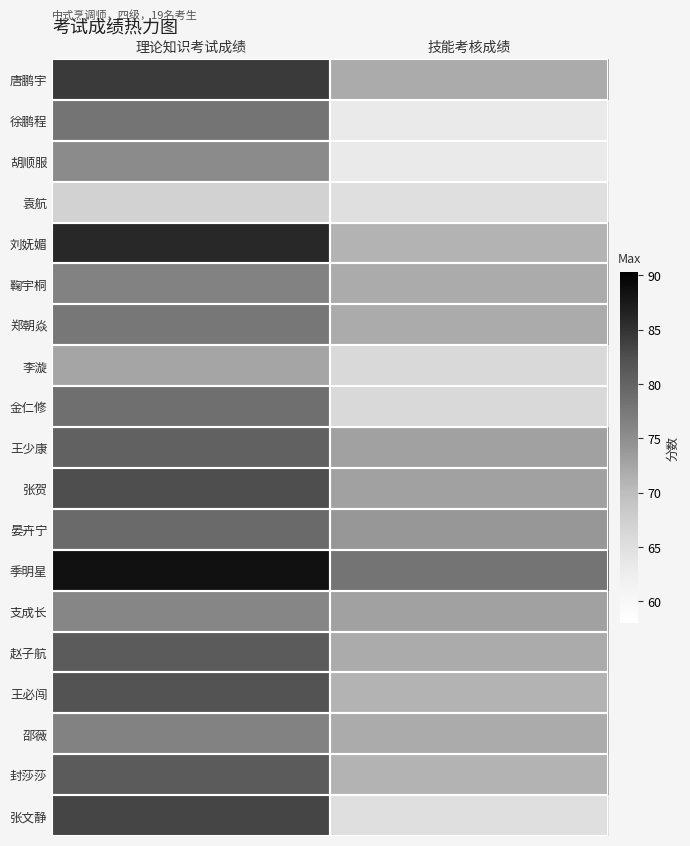

Which has a higher value, 技能考核成绩 or 理论知识考试成绩?

理论知识考试成绩